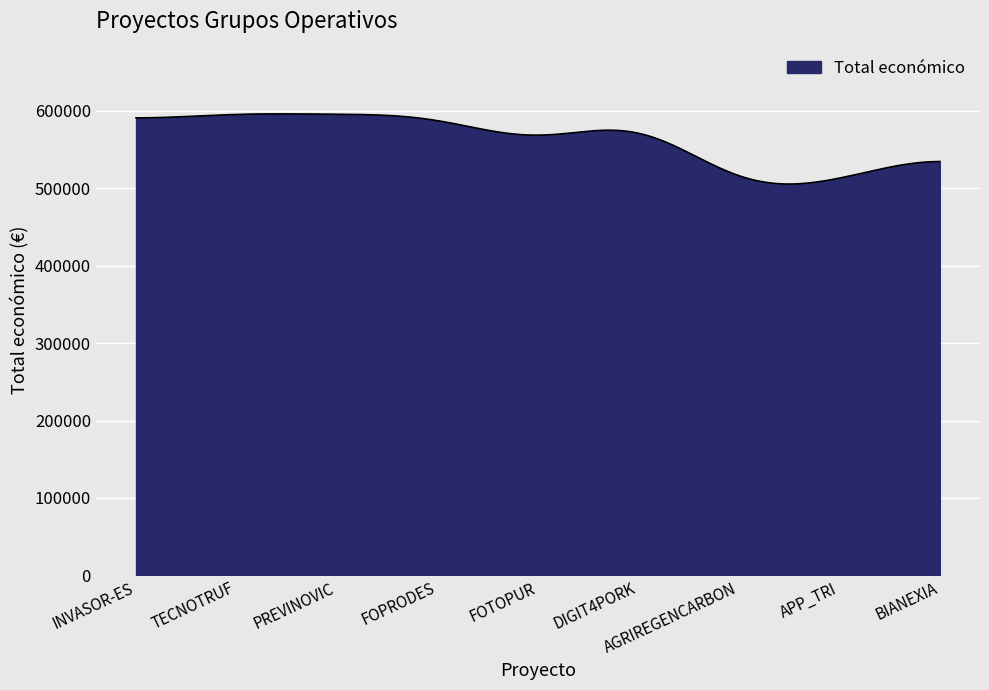

How many distinct data groups are displayed?

1